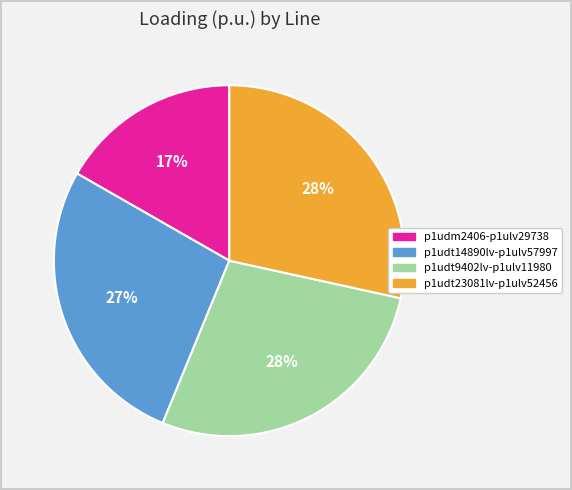

How many segments does this pie chart have?

4